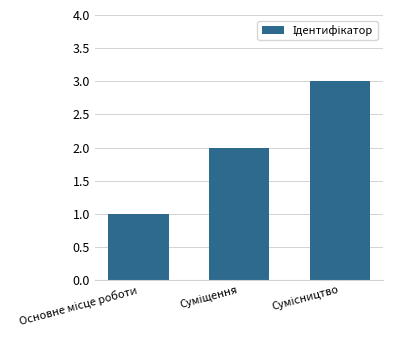

What is the sum of all values?

6